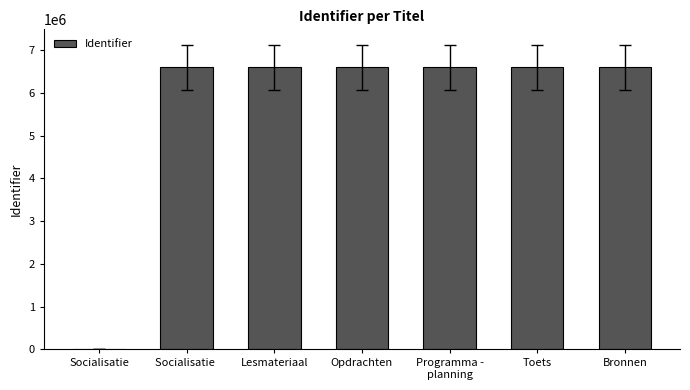

At which label is the value closest to 3302733?

Socialisatie 